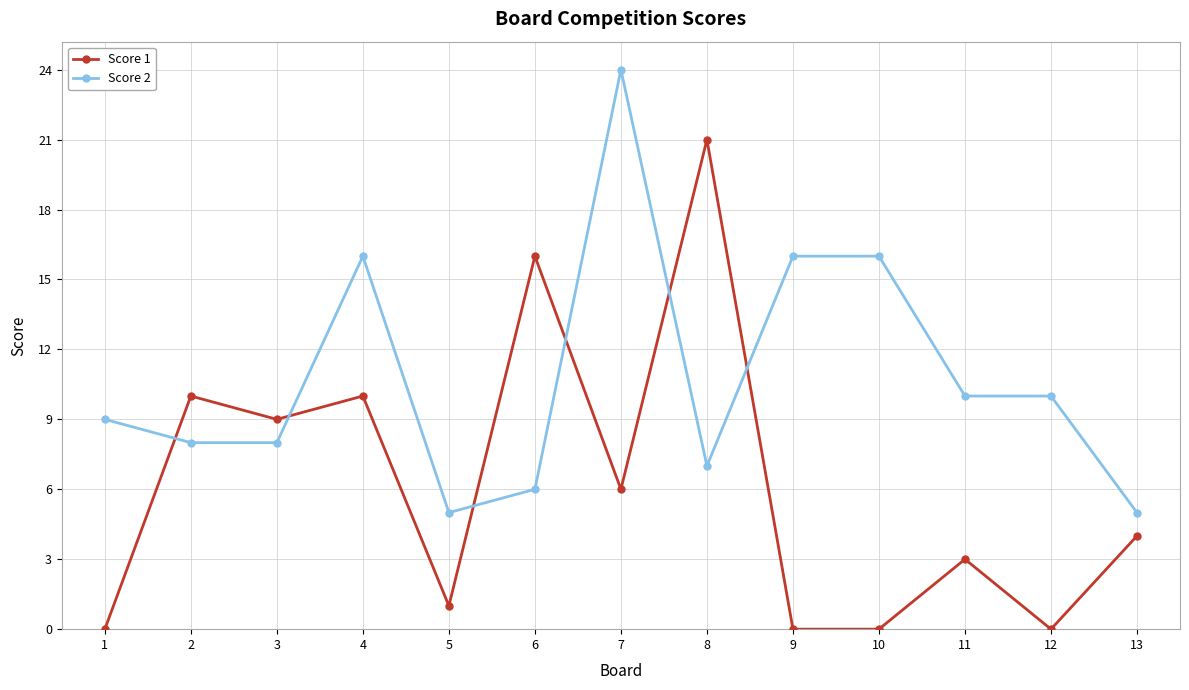

How many lines are shown in the chart?

2